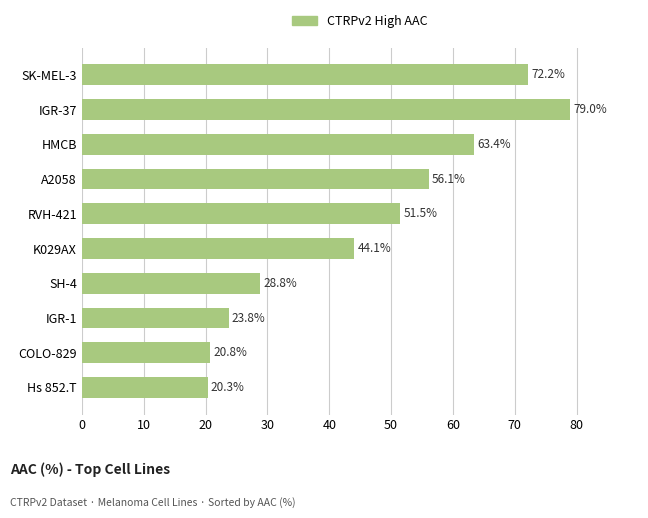

What is the approximate value at HMCB?

63.4